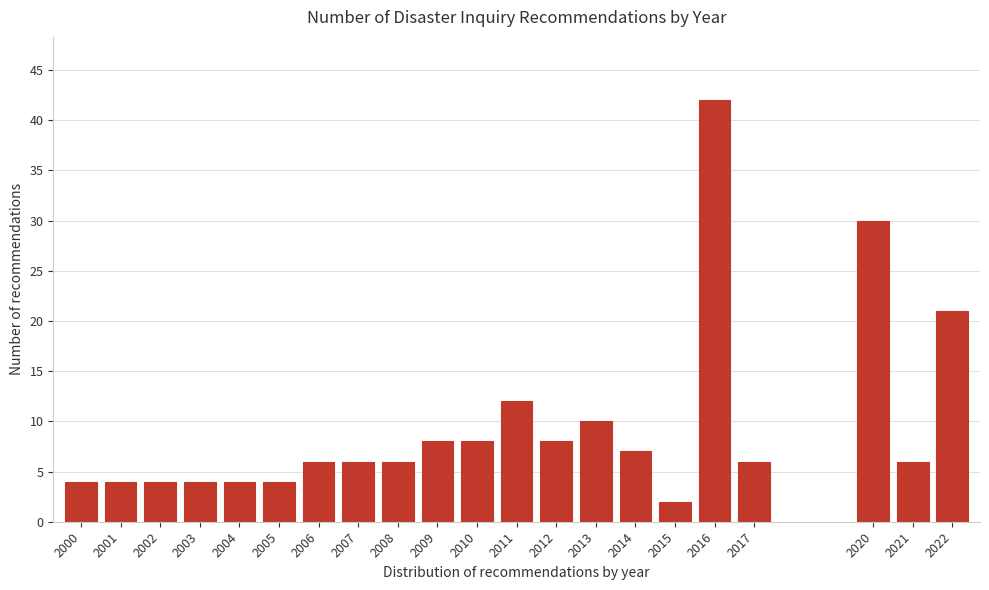

Reading right to left, transcribe all the data shown in this chart.

2022=21	2021=6	2020=30	2017=6	2016=42	2015=2	2014=7	2013=10	2012=8	2011=12	2010=8	2009=8	2008=6	2007=6	2006=6	2005=4	2004=4	2003=4	2002=4	2001=4	2000=4